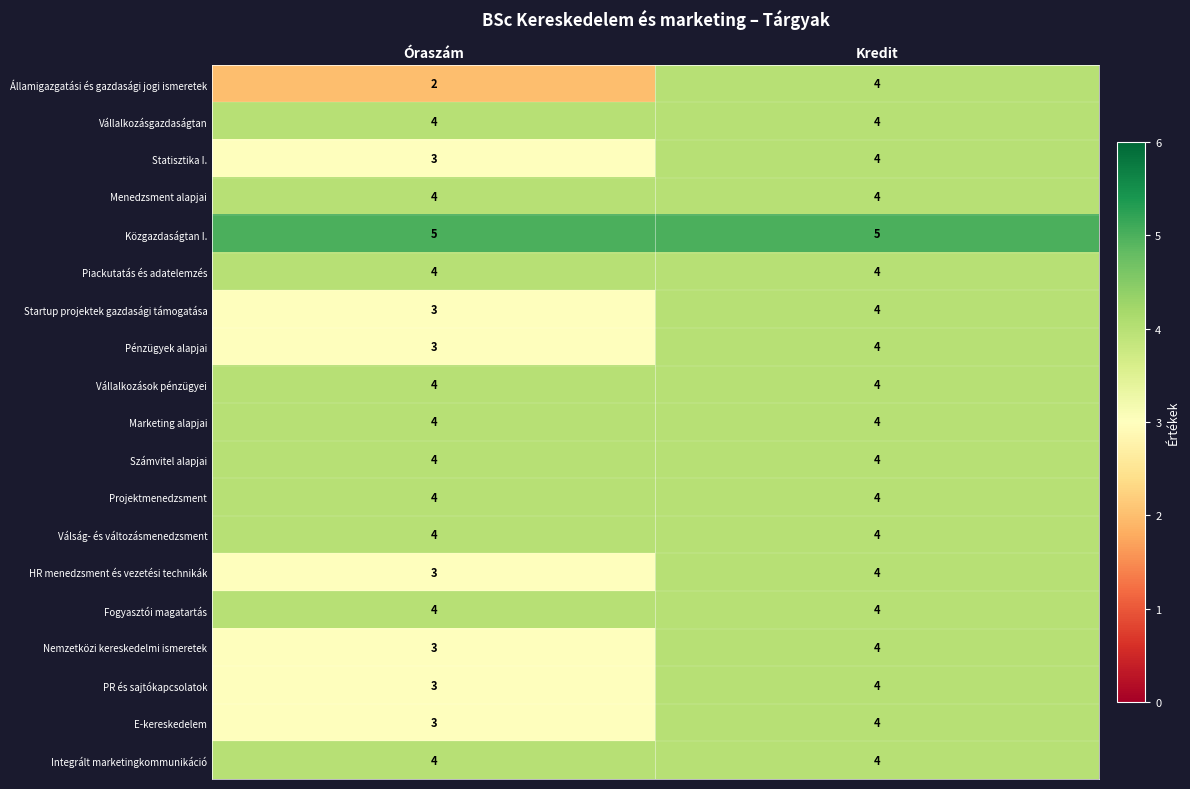

Which series has the largest range (max minus min)?

Államigazgatási és gazdasági jogi ismeretek